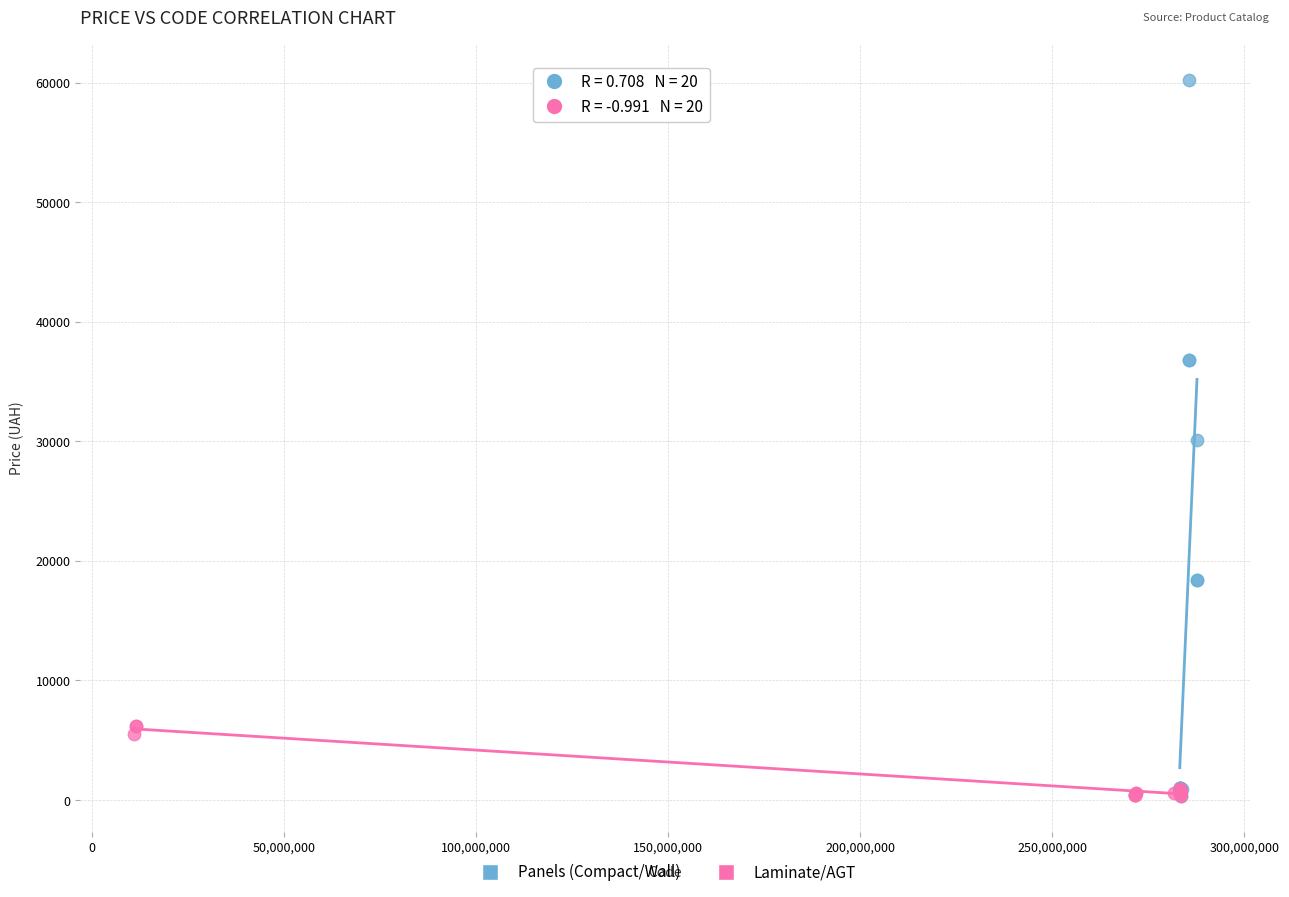

What are all the series names shown in the legend?

Panels (Compact/Wall), Laminate/AGT